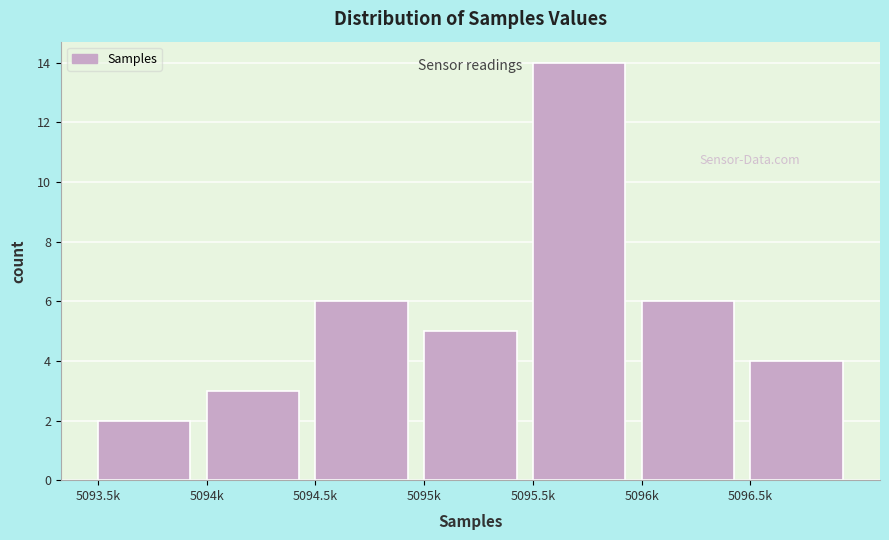

Reading right to left, list all the values displayed in this chart.

5096.5k=4	5096k=6	5095.5k=14	5095k=5	5094.5k=6	5094k=3	5093.5k=2